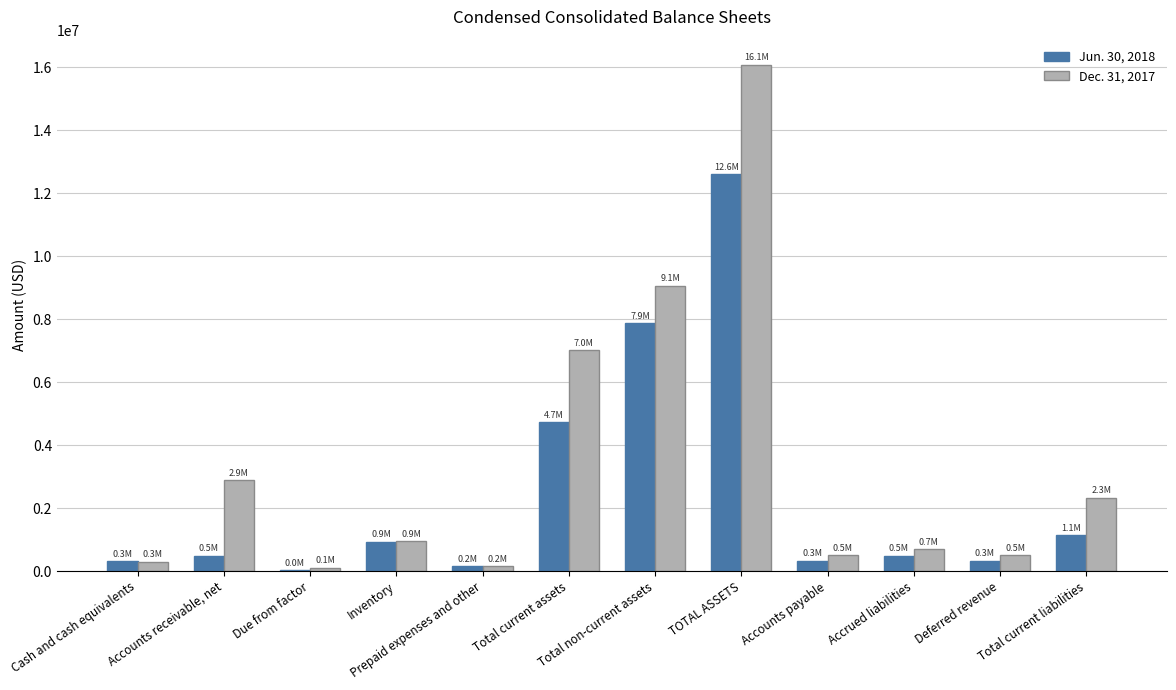

Which series changed the most between Accounts receivable, net and TOTAL ASSETS?

Dec. 31, 2017